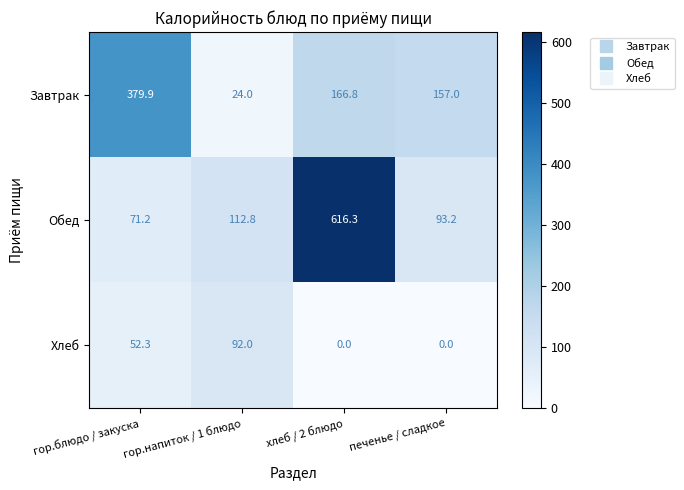

At which label is Хлеб closest to 46?

гор.блюдо / закуска